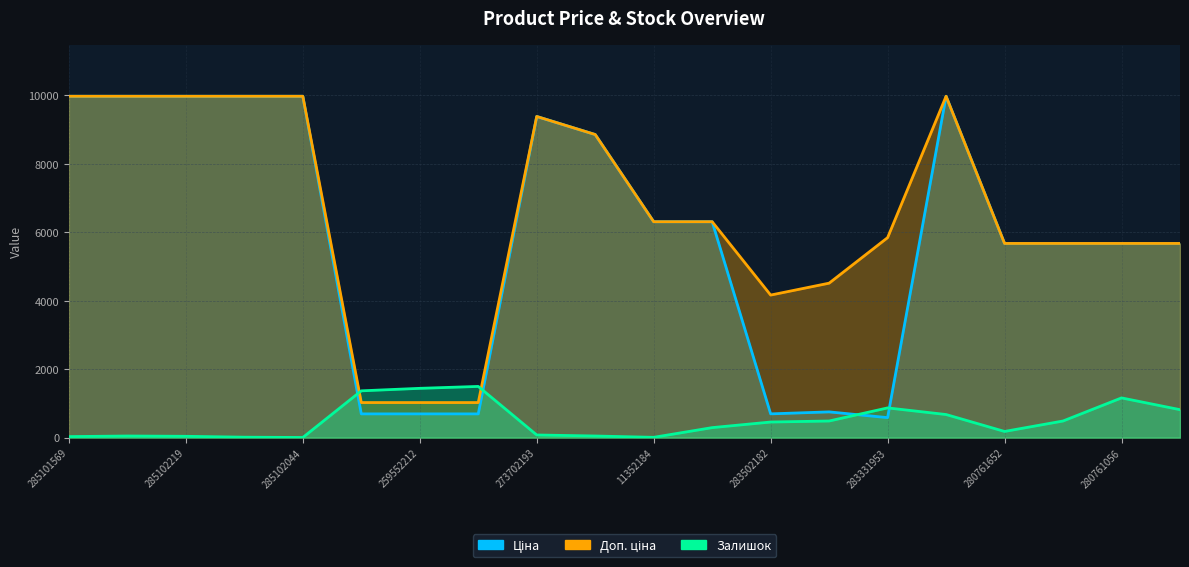

What is the difference between the Залишок values at 280761054 and 259552213?

550.3